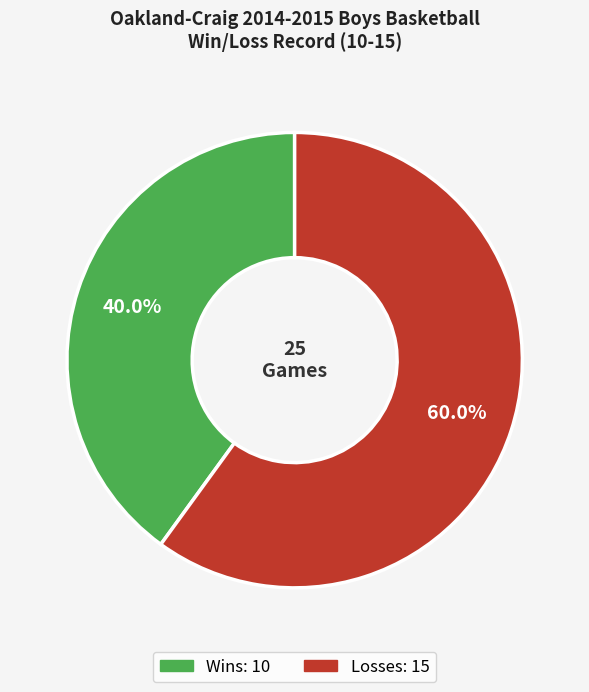

How many segments does this pie chart have?

2